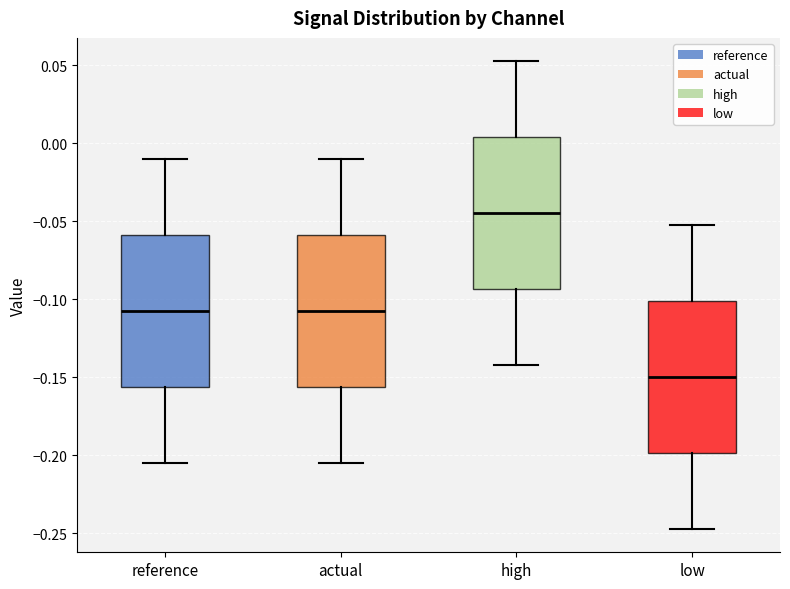

Reading left to right, transcribe this box plot: for each box, give where its median line is, the range the box spans, and where its two whiskers end, as read against the y-axis. The values are not printed on the chart, so give them approximately, as read against the axis.

reference: median -0.110, box -0.155 to -0.060, whiskers -0.205 to -0.010
actual: median -0.110, box -0.155 to -0.060, whiskers -0.205 to -0.010
high: median -0.045, box -0.095 to 0.005, whiskers -0.140 to 0.050
low: median -0.150, box -0.200 to -0.100, whiskers -0.245 to -0.050